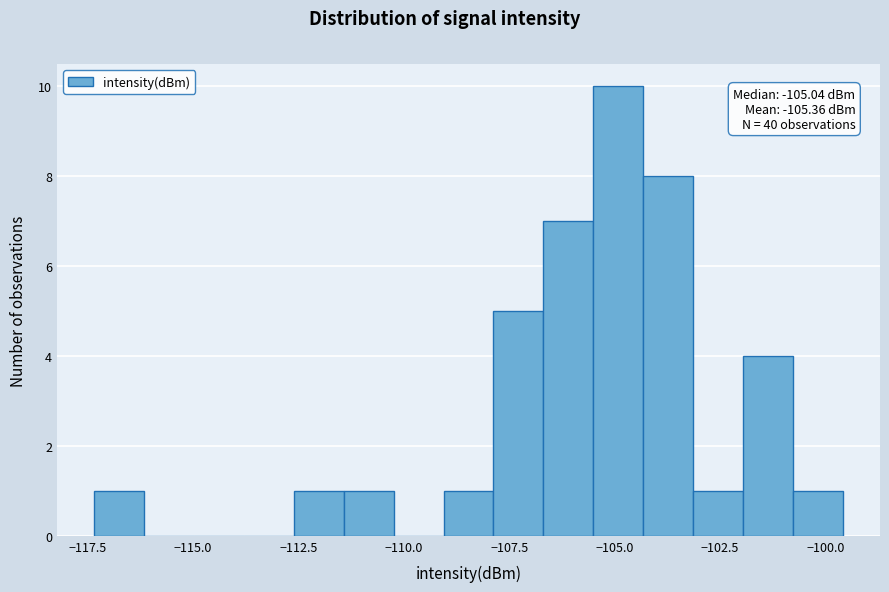

Around what value on the x-axis is the tallest bar? Give the approximate position of its centre, as read against the axis.

-105.0